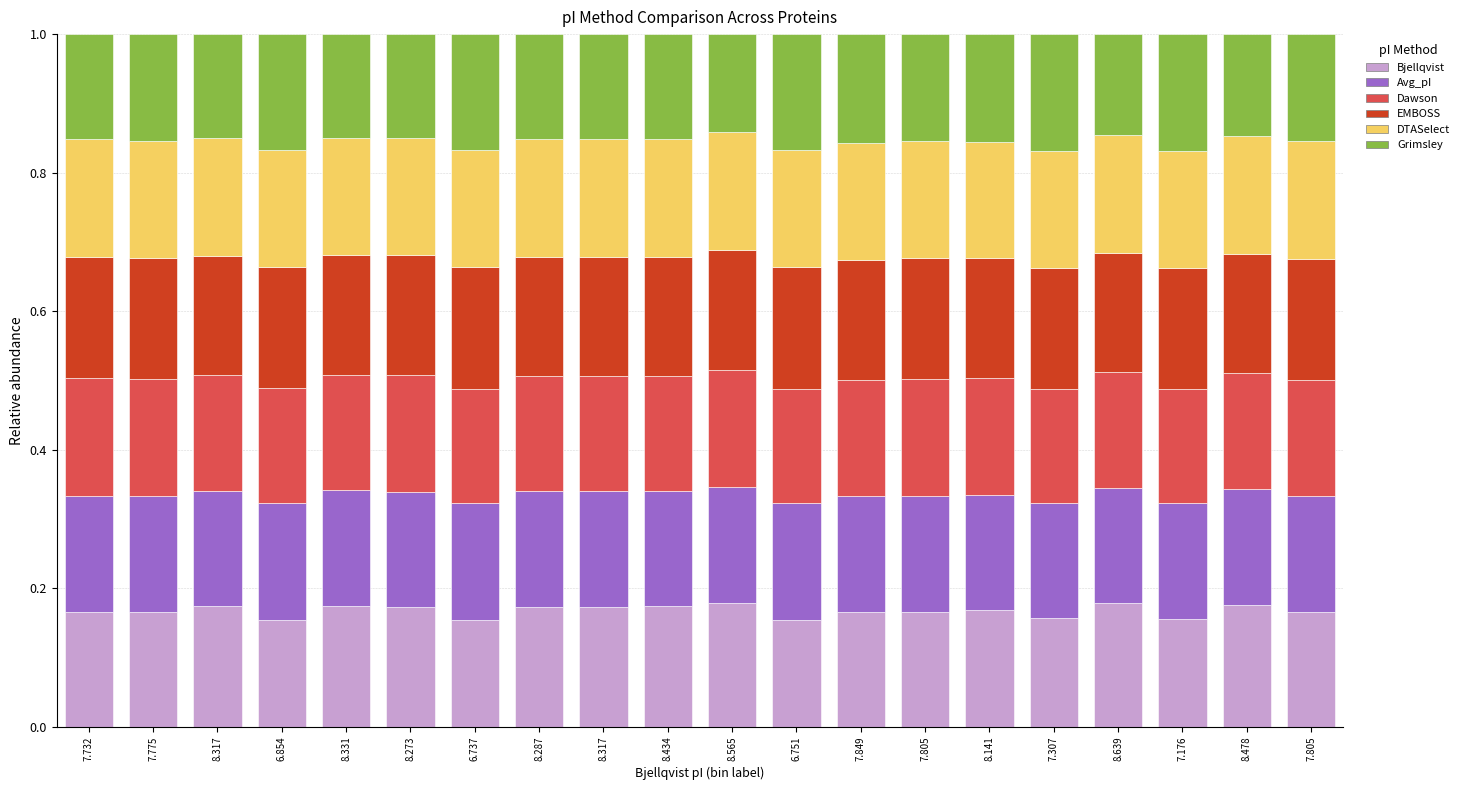

At which label is Bjellqvist closest to 0?

6.751